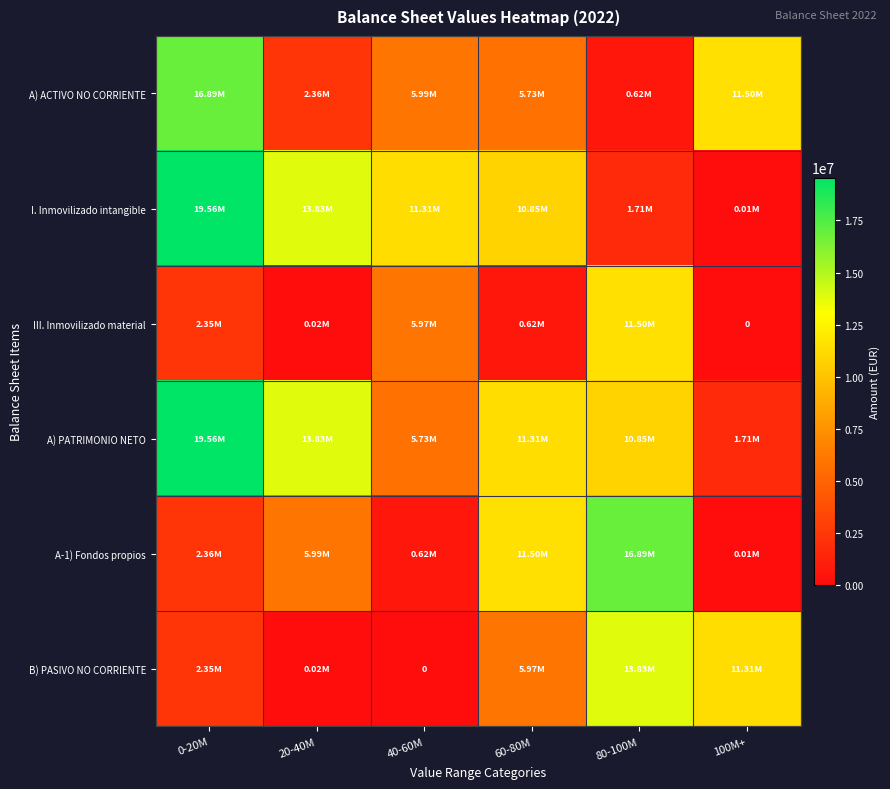

At which label does B) PASIVO NO CORRIENTE first exceed 5972680?

60-80M